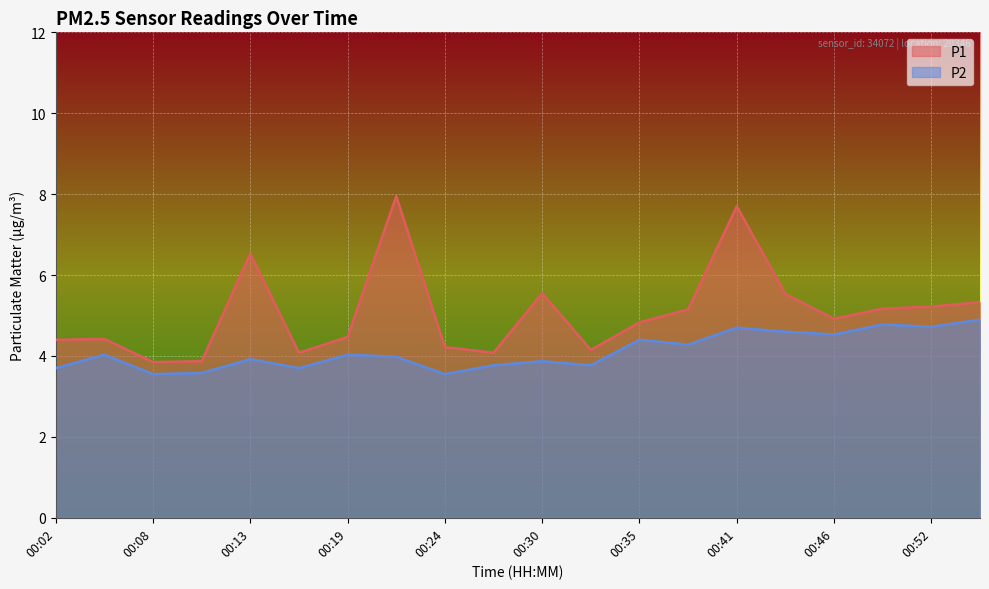

What is the difference between the second highest and second lowest values in the P1 series?

3.8